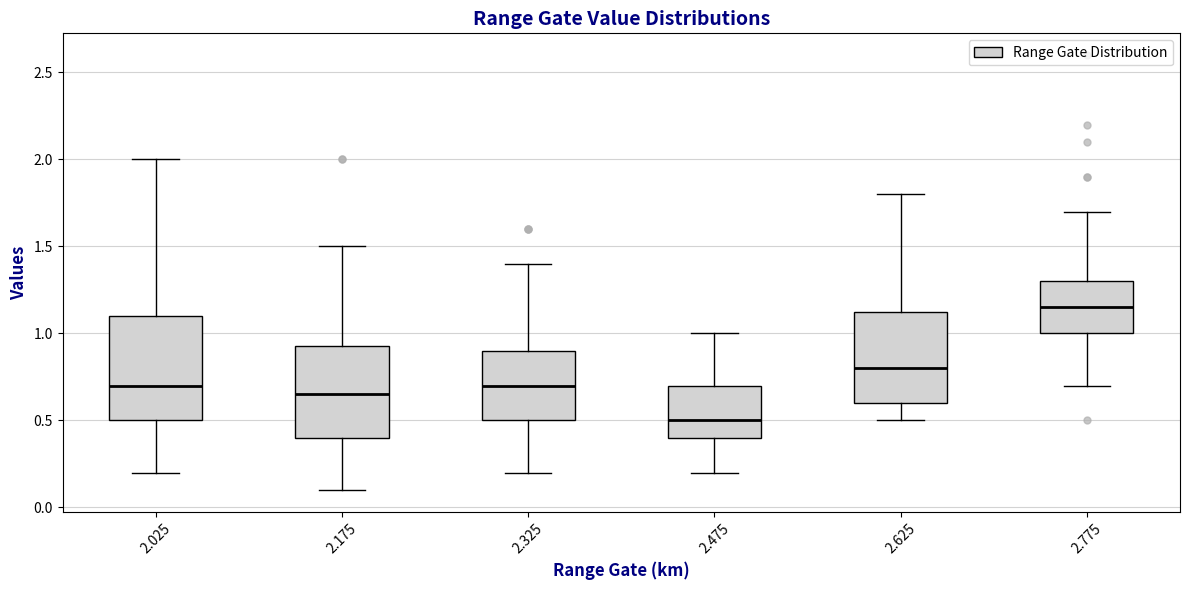

Reading left to right, transcribe this box plot: for each box, give where its median line is, the range the box spans, and where its two whiskers end, as read against the y-axis. The values are not printed on the chart, so give them approximately, as read against the axis.

2.025: median 0.70, box 0.50 to 1.10, whiskers 0.20 to 2.00
2.175: median 0.65, box 0.40 to 0.95, whiskers 0.10 to 1.50
2.325: median 0.70, box 0.50 to 0.90, whiskers 0.20 to 1.40
2.475: median 0.50, box 0.40 to 0.70, whiskers 0.20 to 1.00
2.625: median 0.80, box 0.60 to 1.15, whiskers 0.50 to 1.80
2.775: median 1.15, box 1.00 to 1.30, whiskers 0.70 to 1.70